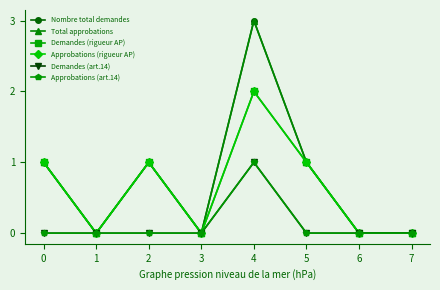

Does the chart have visible grid lines?

No